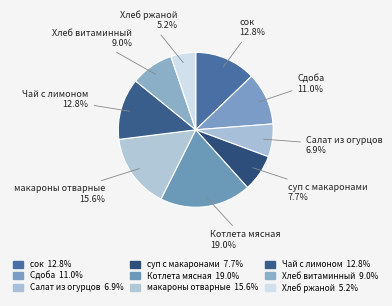

Combined, what portion of the pie is суп с макаронами and макароны отварные?

23.3%